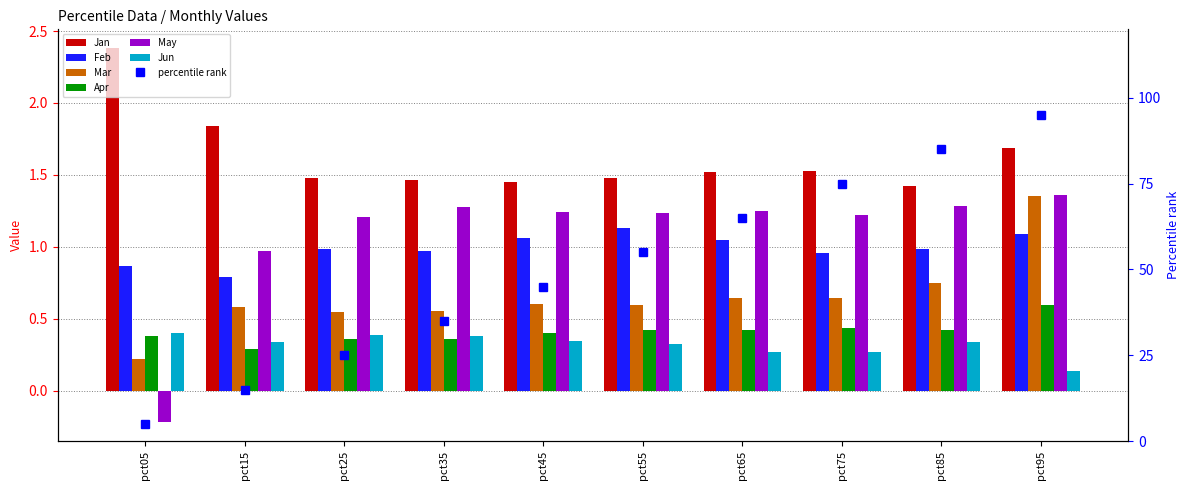

The value of Feb at pct45 is 1.1. True or false?

True